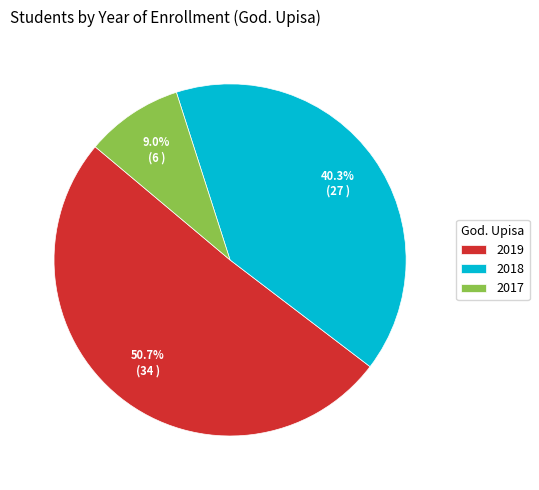

To the nearest percent, what portion does 2019 represent?

51%